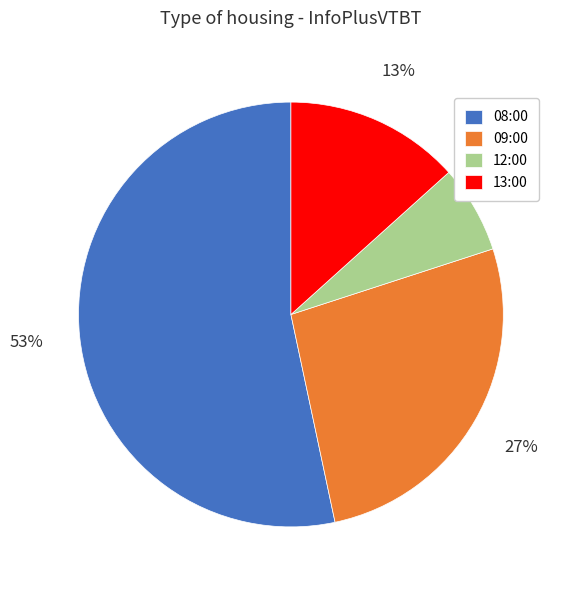

Which has a higher value, 09:00 or 08:00?

08:00